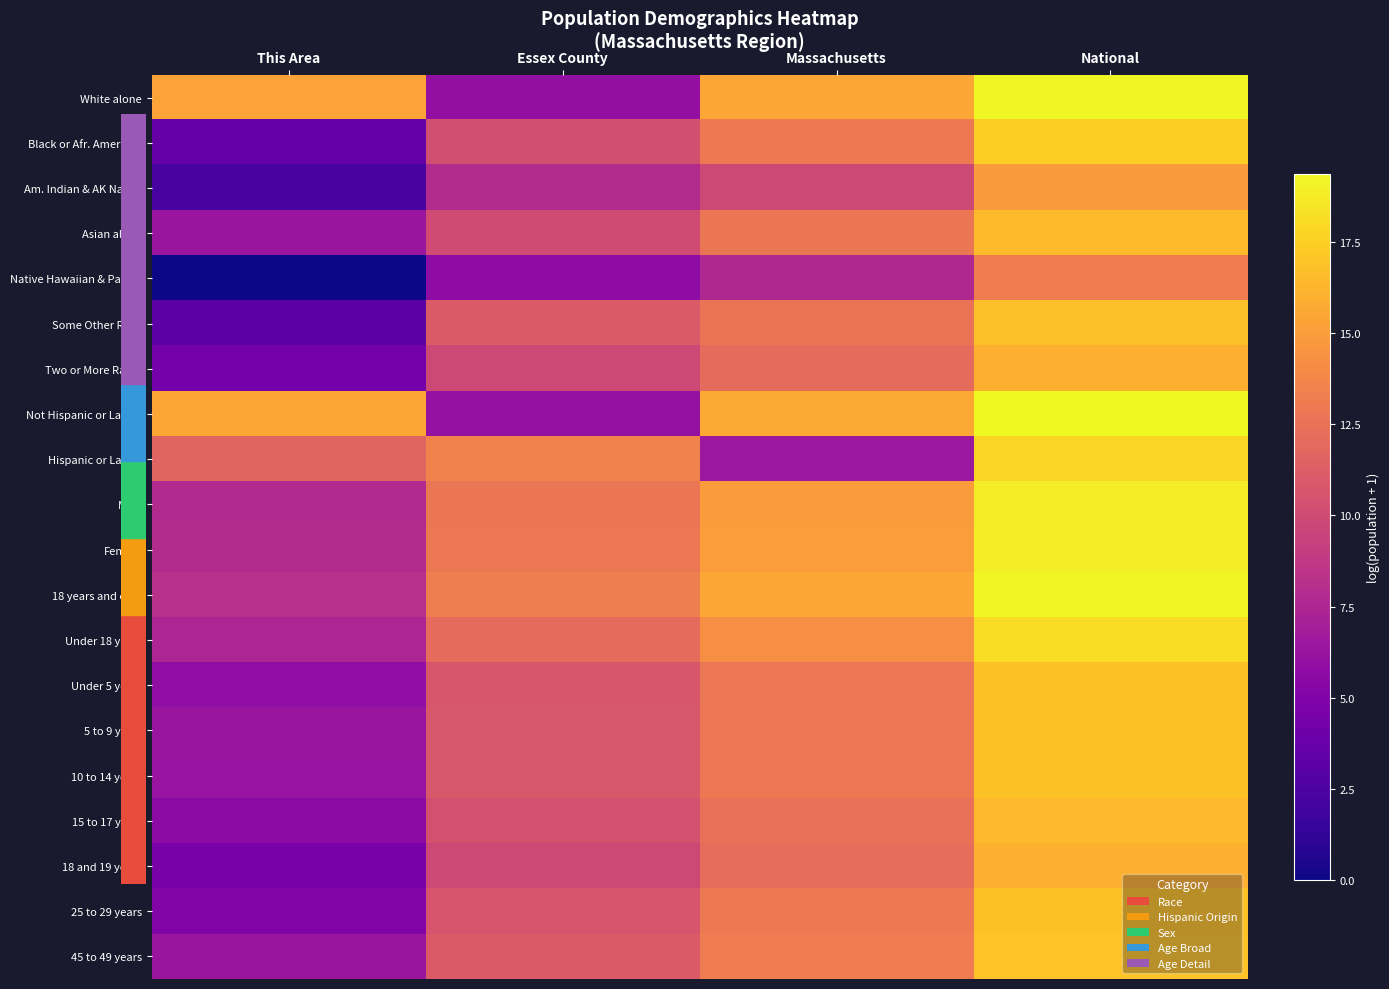

Rank the series by their maximum value, from highest to lowest.

Not Hispanic or Latino, 18 years and over, White alone, Female, Male, Under 18 years, Hispanic or Latino, Black or Afr. American, 45 to 49 years, 25 to 29 years, 10 to 14 years, 5 to 9 years, Under 5 years, Some Other Race, Asian alone, 15 to 17 years, 18 and 19 years, Two or More Races, Am. Indian & AK Native, Native Hawaiian & Pacific